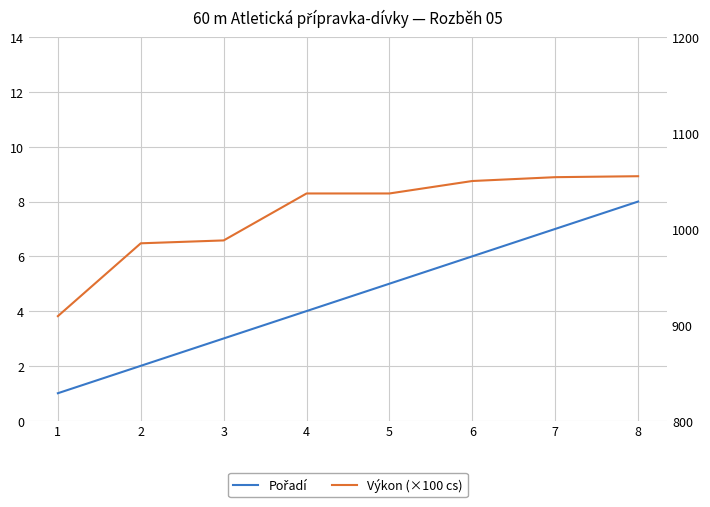

Between 3 and 8, which series saw the biggest shift?

Výkon (×100 cs)